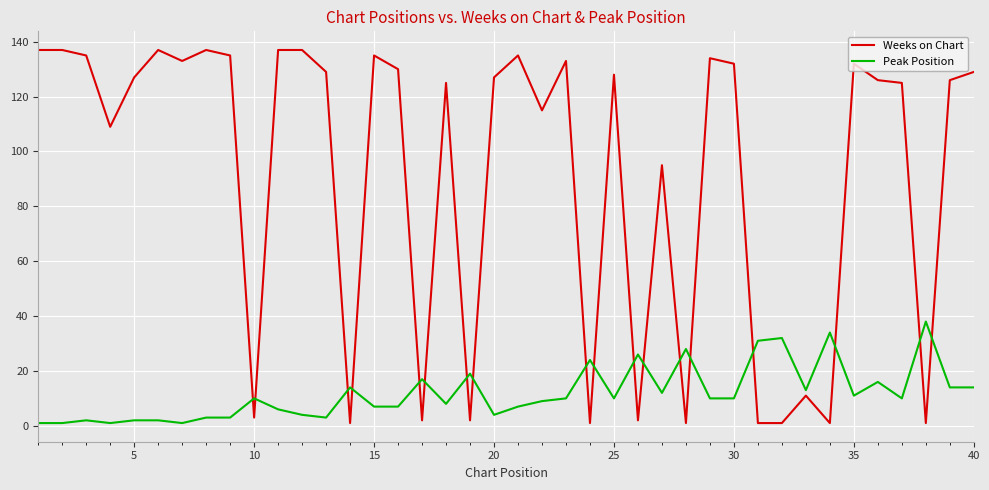

What is the greatest value displayed?

137